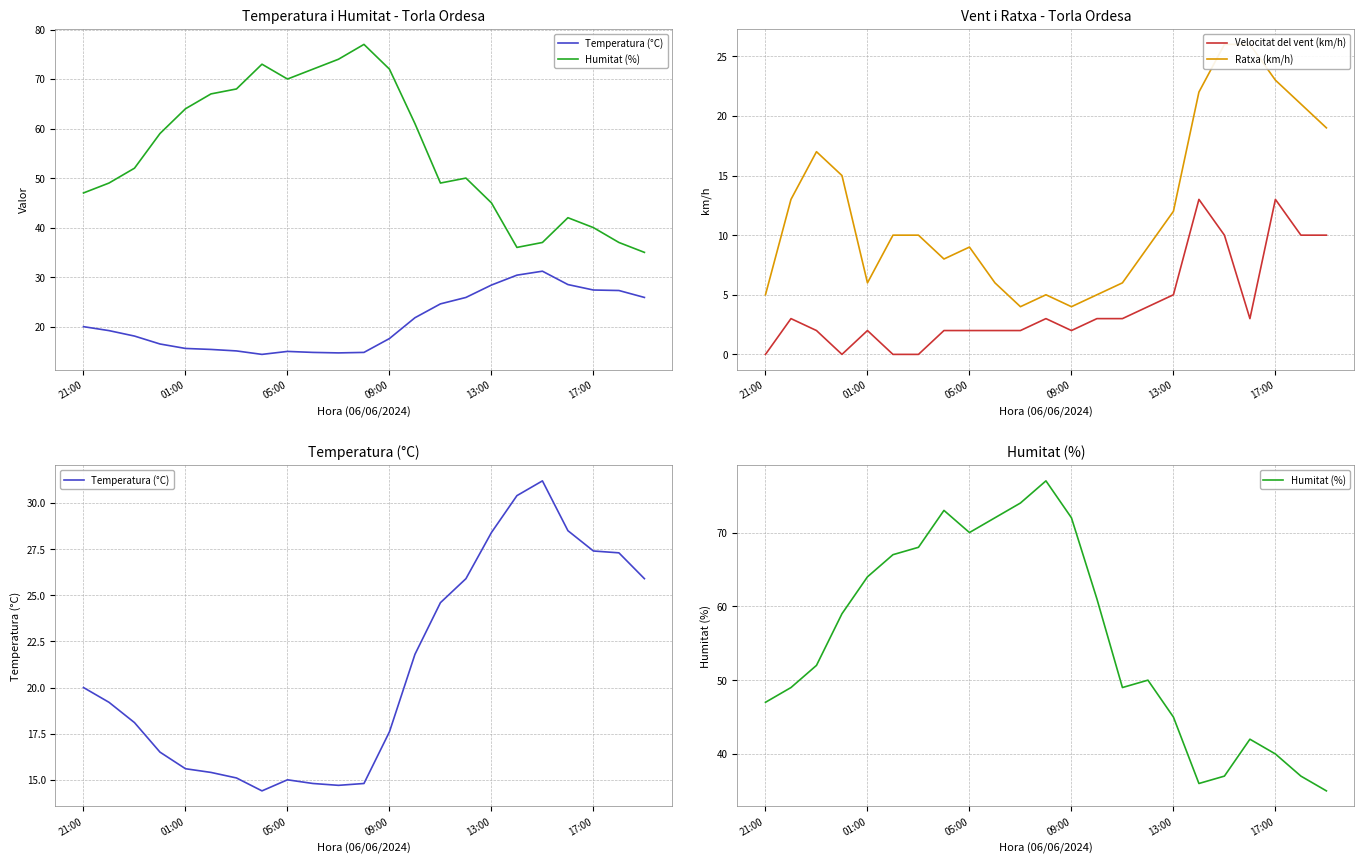

Which series has the widest spread of values?

Humitat (%)